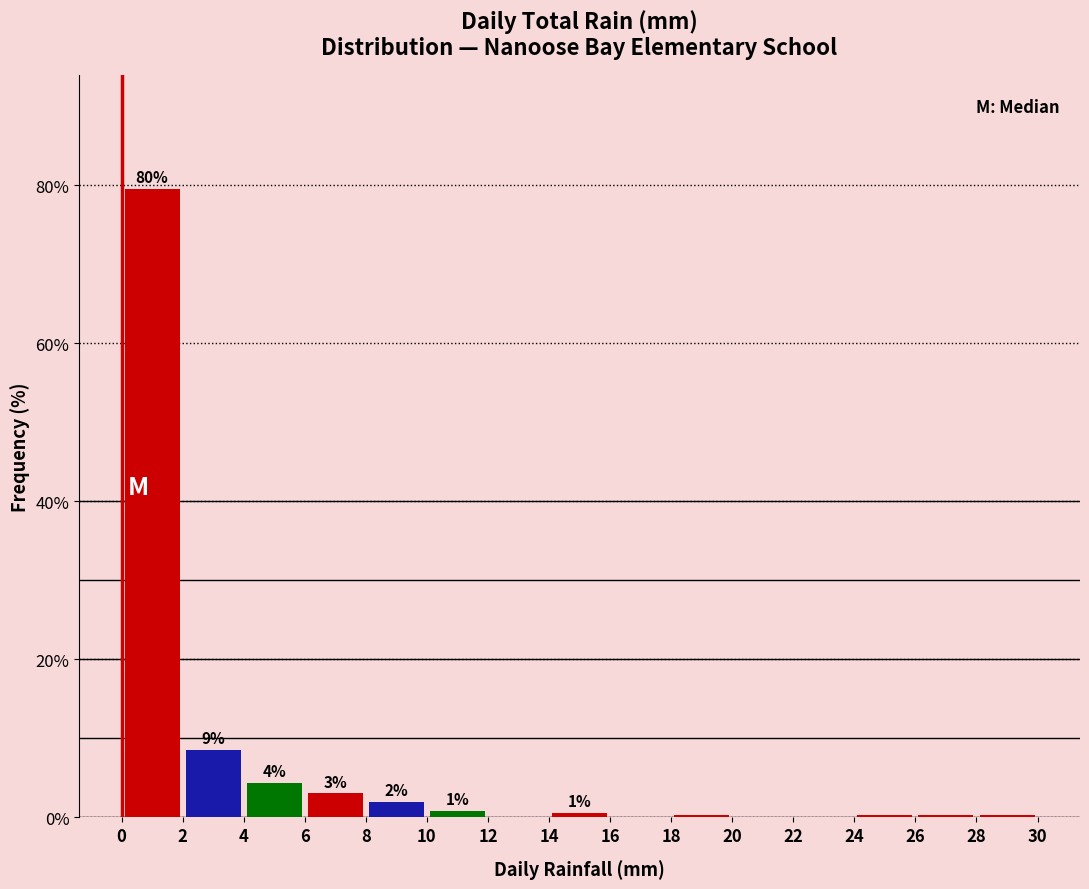

Which range on the x-axis has the tallest bar?

0 to 2